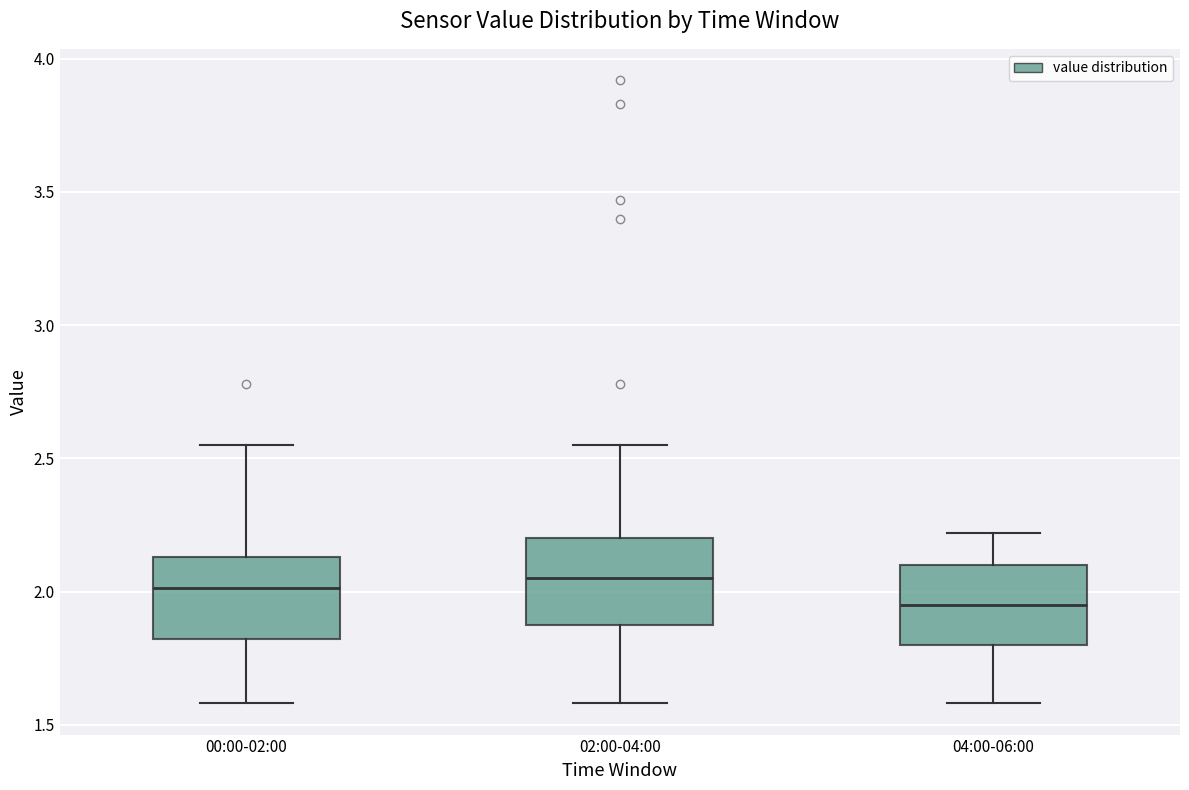

Reading left to right, read every box against the y-axis: the position of its median line, the range the box covers, and the ends of its whiskers. The values are not printed on the chart, so give them approximately, as read against the axis.

00:00-02:00: median 2.00, box 1.80 to 2.15, whiskers 1.60 to 2.55
02:00-04:00: median 2.05, box 1.85 to 2.20, whiskers 1.60 to 2.55
04:00-06:00: median 1.95, box 1.80 to 2.10, whiskers 1.60 to 2.20